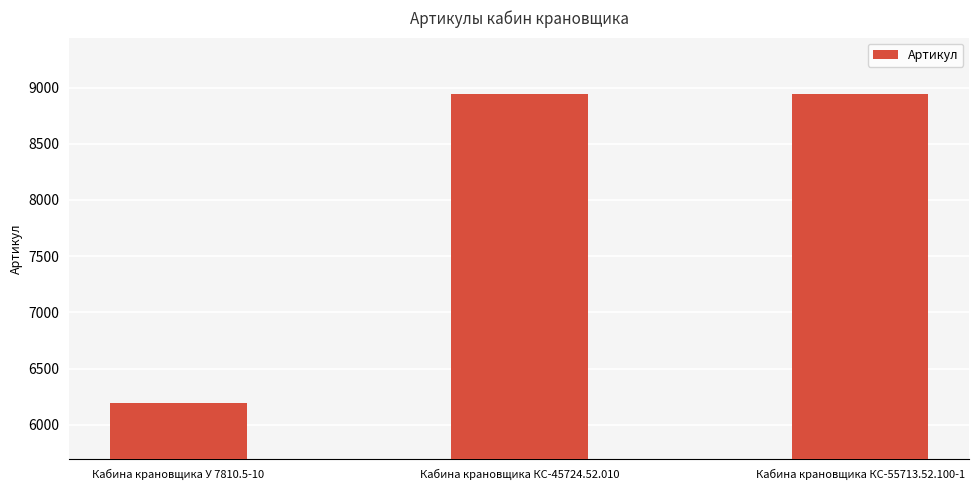

The chart shows a value of 1965 at Кабина крановщика КС-55713.52.100-1. True or false?

False